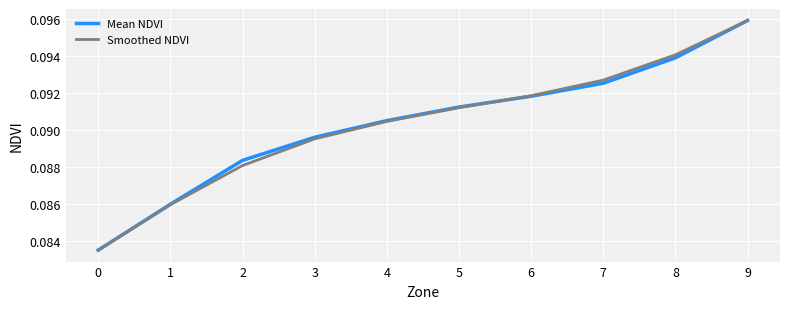

Which category has the highest value across all series?

9